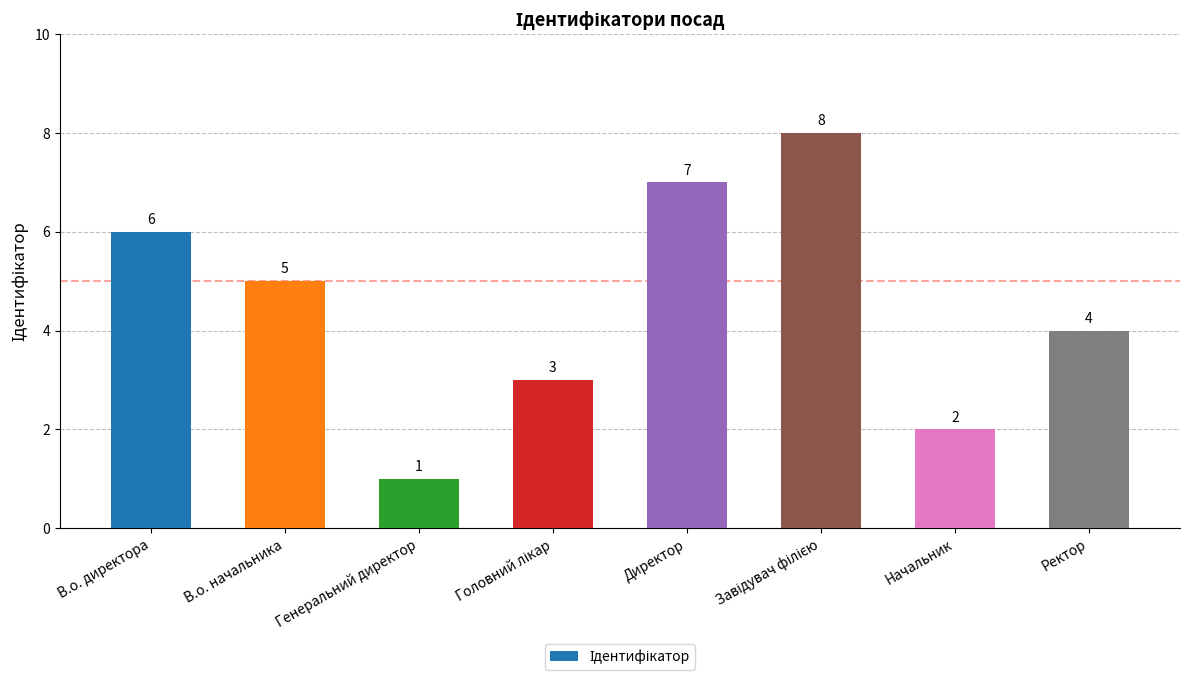

Between В.о. начальника and Начальник, which is larger?

В.о. начальника